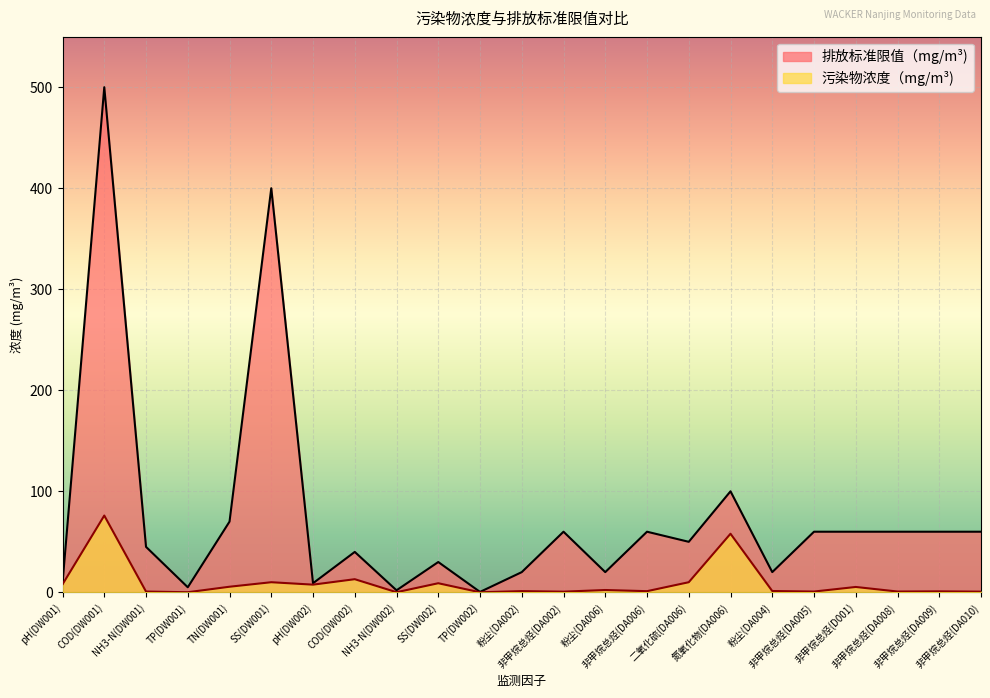

What are all the series names shown in the legend?

排放标准限值（mg/m³), 污染物浓度（mg/m³)